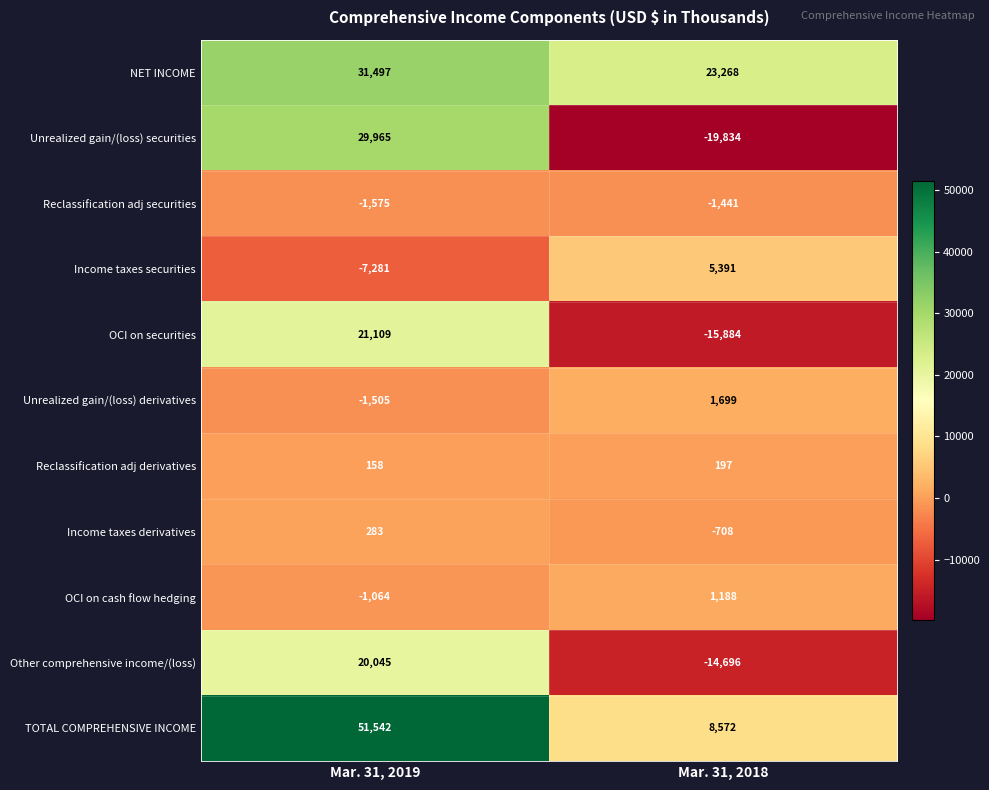

Which category has the lowest value across all series?

Mar. 31, 2018